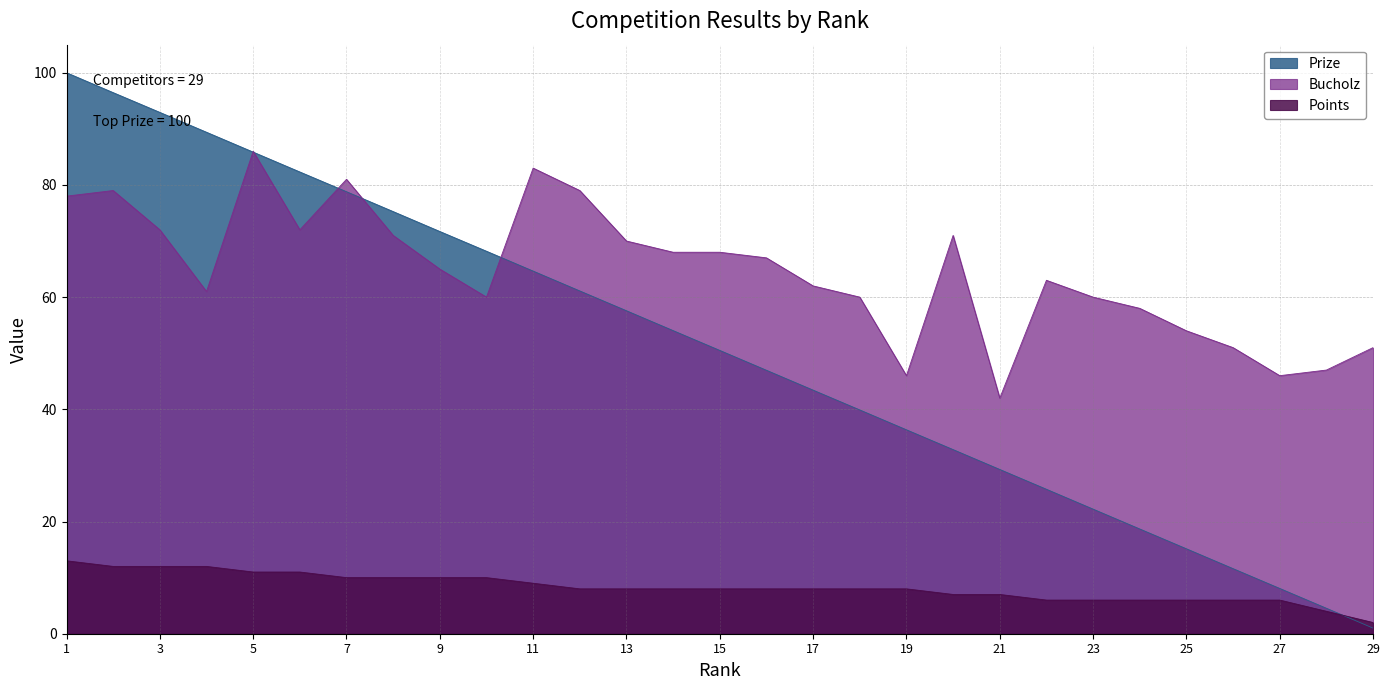

What is the approximate value of Points at 8?

10.0